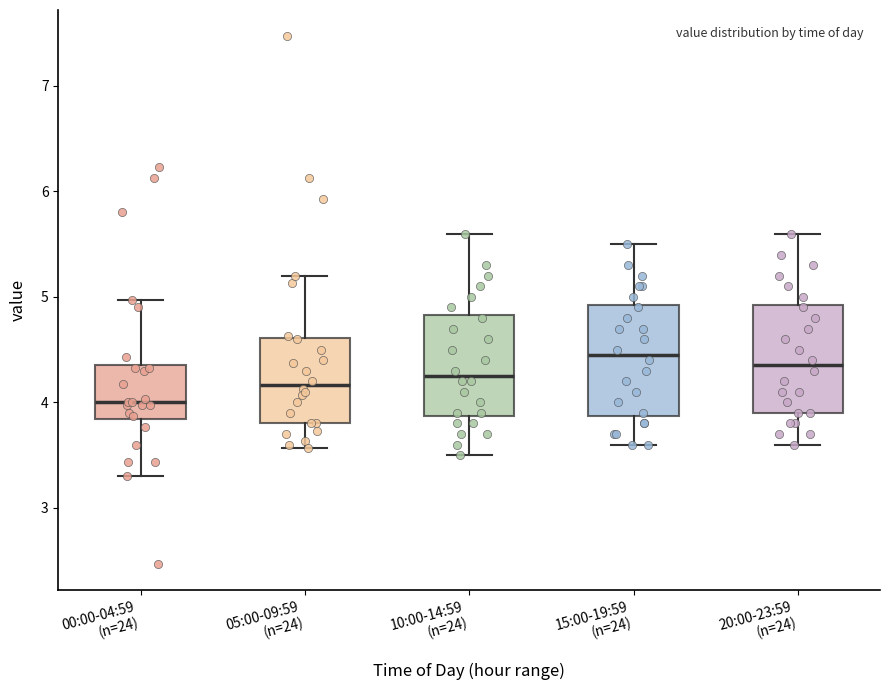

Where does the upper whisker of the box for 20:00-23:59 (n=24) end on the y-axis? The values are not printed on the chart, so give them approximately, as read against the axis.

5.6